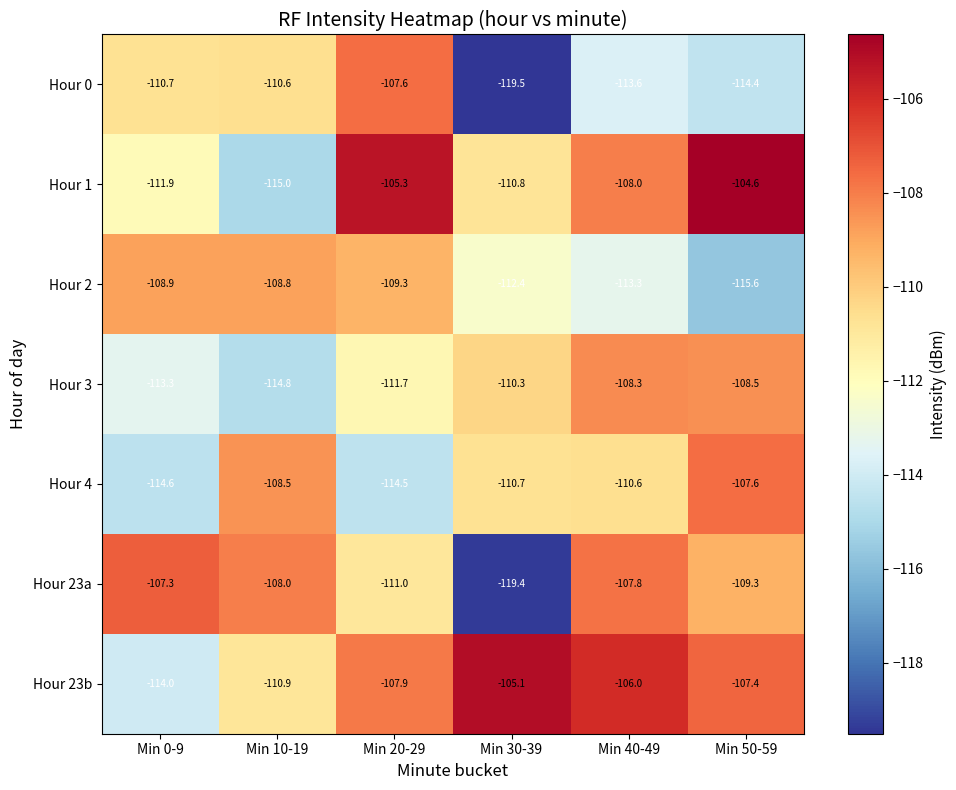

What value does the Hour 23b series have at Min 50-59?

-107.4